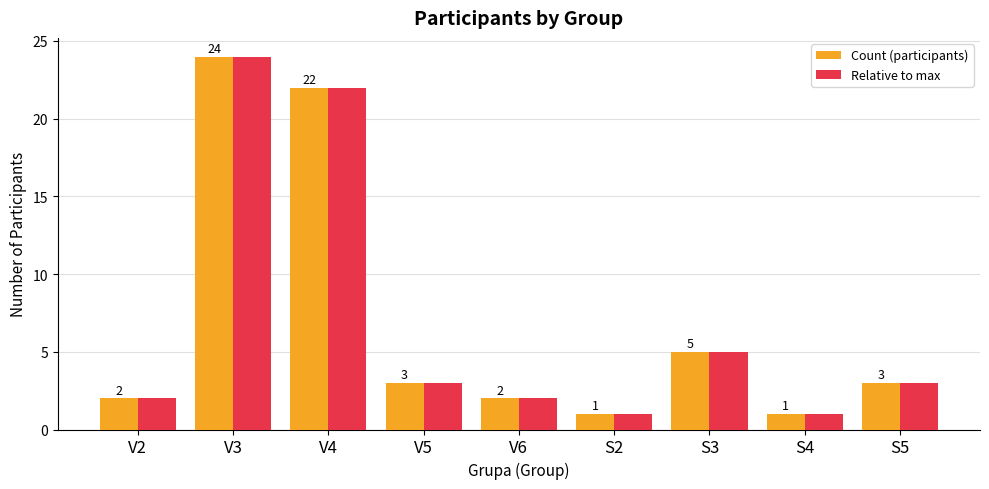

How many groups of bars are there?

9